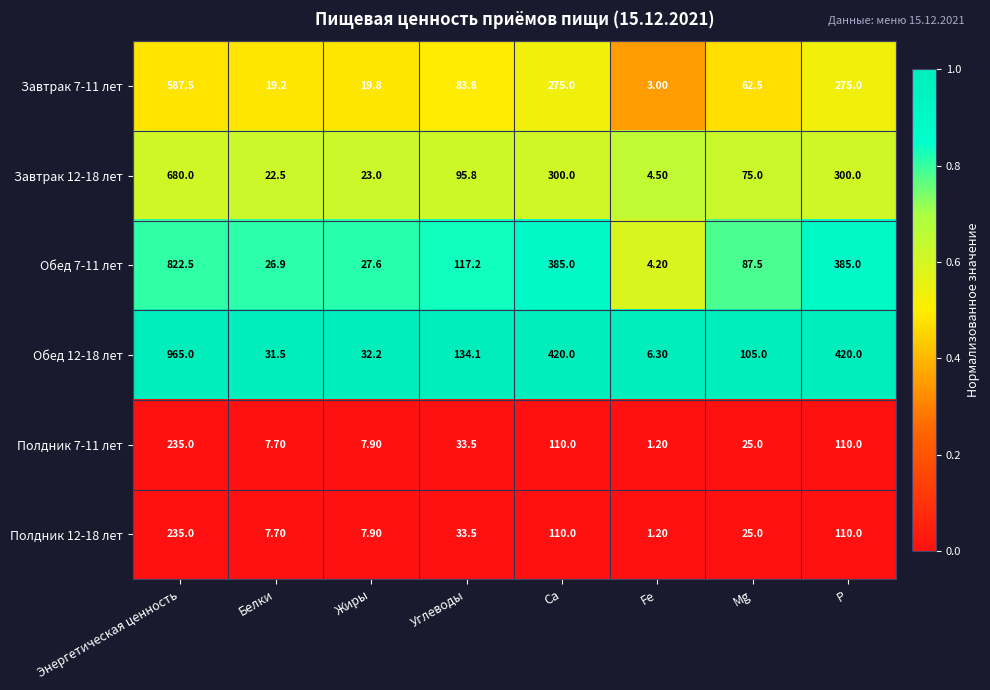

Count the number of data series in this chart.

6